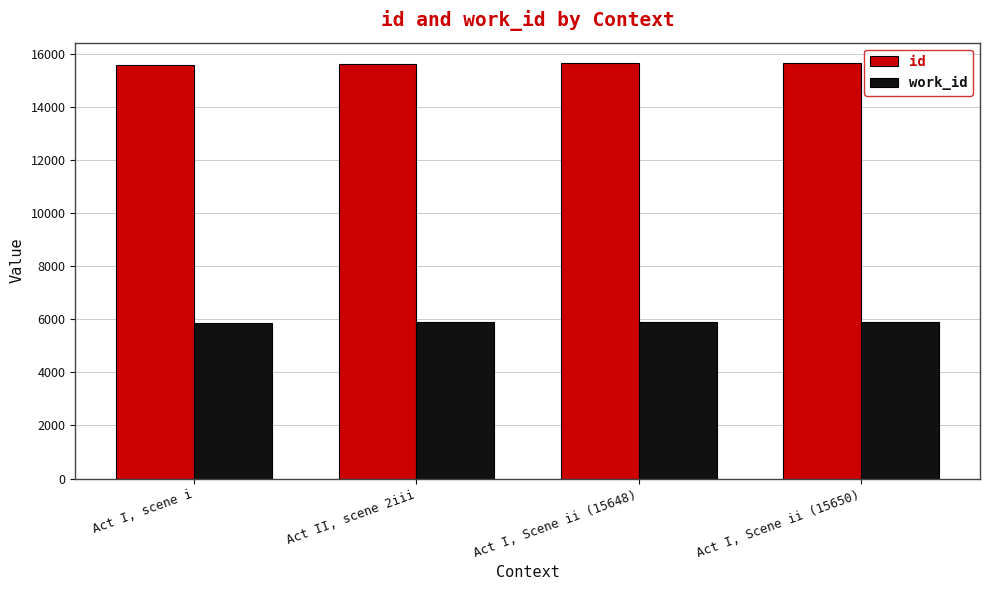

What position from the left is Act I, Scene ii (15648)?

3